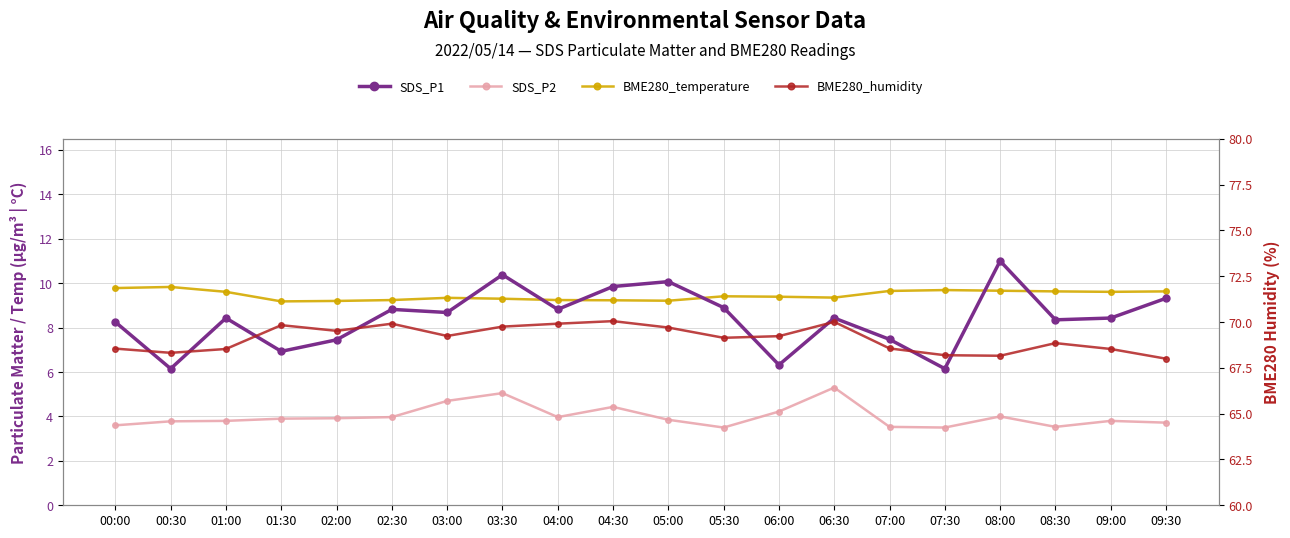

What is the label of the 7th point from the left?

03:00